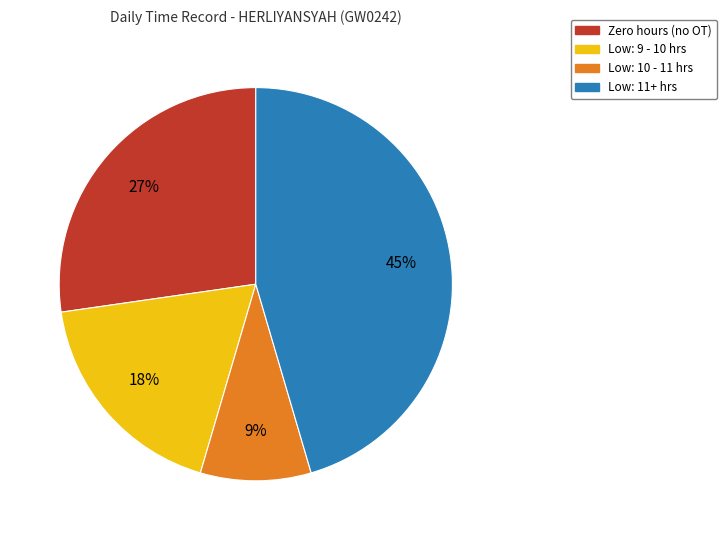

Does any single category account for the majority?

No